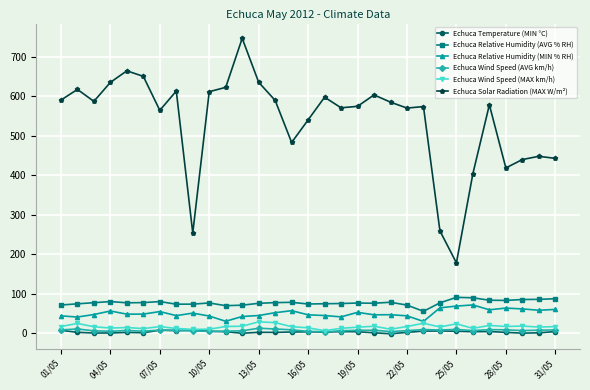

What are all the series names shown in the legend?

Echuca Temperature (MIN °C), Echuca Relative Humidity (AVG % RH), Echuca Relative Humidity (MIN % RH), Echuca Wind Speed (AVG km/h), Echuca Wind Speed (MAX km/h), Echuca Solar Radiation (MAX W/m²)